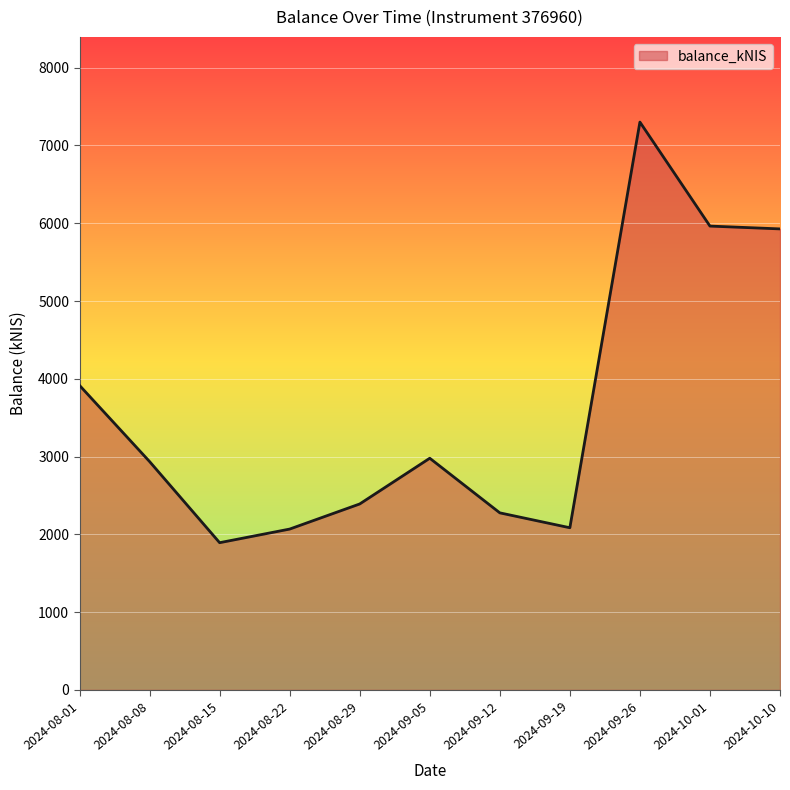

What is the greatest value displayed?

7301.0